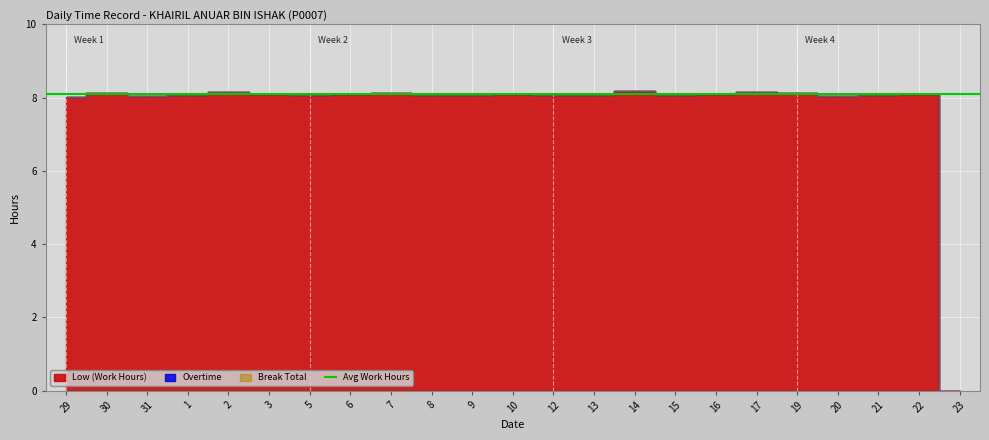

At which label does Break Total reach its peak?

29